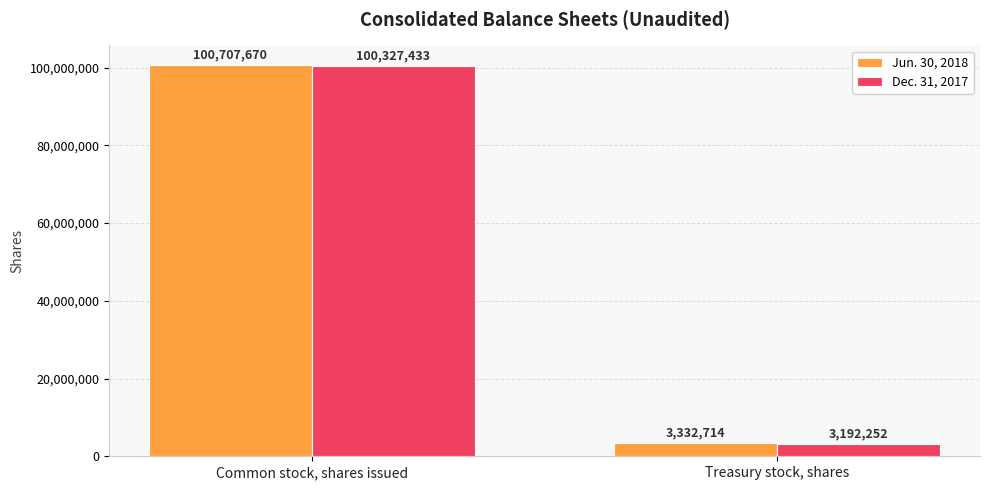

What is the difference between the Dec. 31, 2017 values at Treasury stock, shares and Common stock, shares issued?

97135181